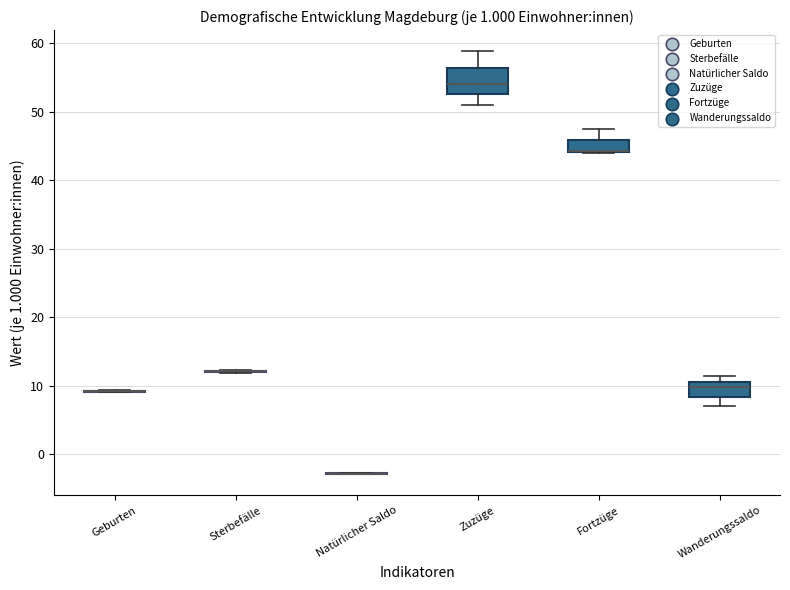

Reading left to right, read every box against the y-axis: the position of its median line, the range the box covers, and the ends of its whiskers. The values are not printed on the chart, so give them approximately, as read against the axis.

Geburten: box collapsed to a line at 9, whiskers 9 to 9
Sterbefälle: box collapsed to a line at 12, whiskers 12 to 12
Natürlicher Saldo: box collapsed to a line at -3, whiskers -3 to -3
Zuzüge: median 54, box 53 to 56, whiskers 51 to 59
Fortzüge: median 44 (drawn on the box's lower edge), box 44 to 46, whiskers 44 to 47
Wanderungssaldo: median 10, box 8 to 11, whiskers 7 to 11 (just above the box's upper edge)